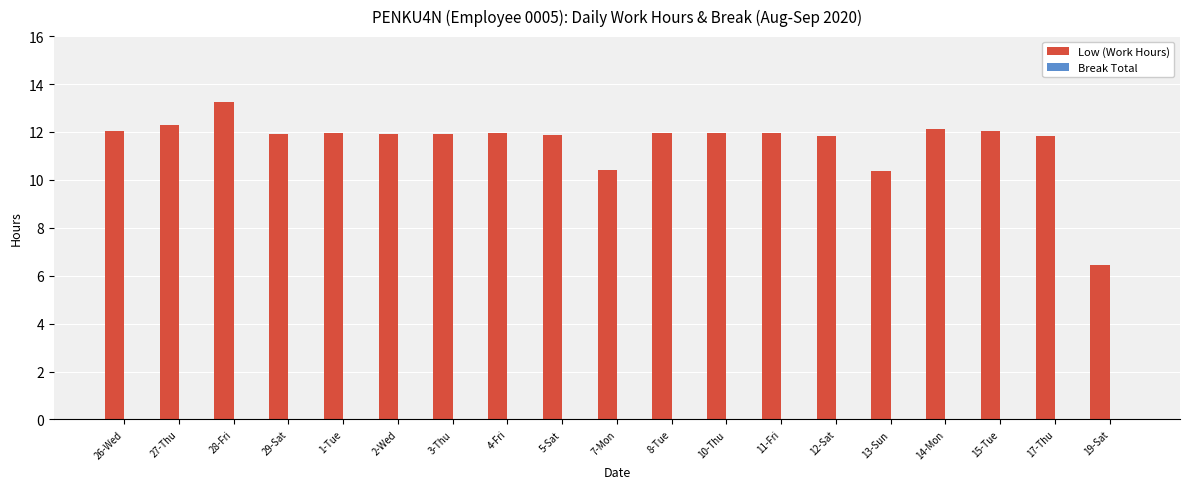

What is the minimum value shown in the chart?

6.4